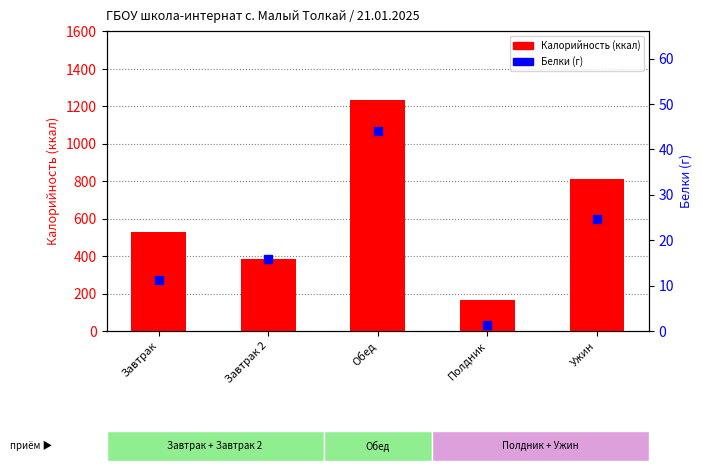

Count the number of categories in the chart.

5